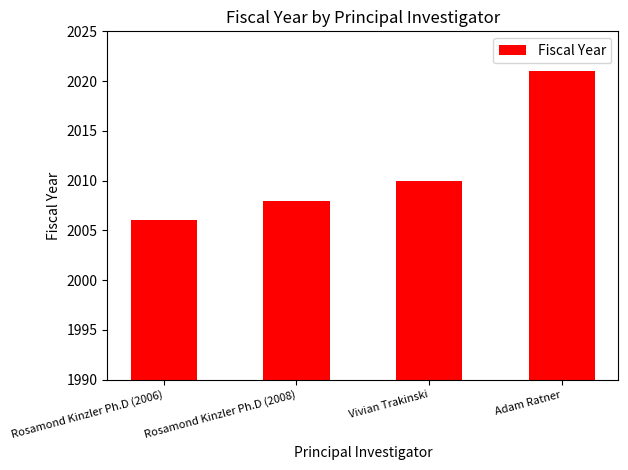

List the labels in order of value, smallest first.

Rosamond Kinzler Ph.D (2006), Rosamond Kinzler Ph.D (2008), Vivian Trakinski, Adam Ratner